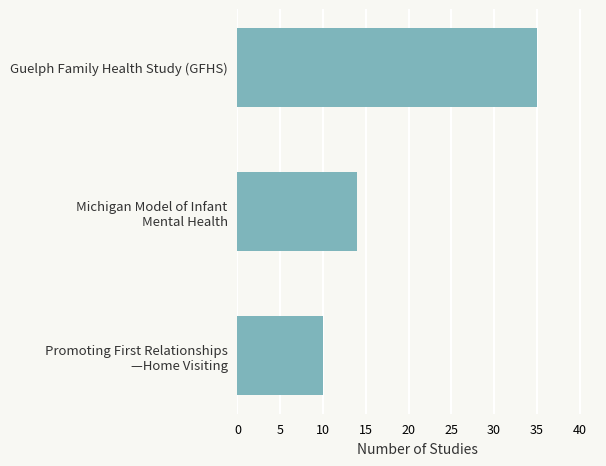

Does the chart contain any negative values?

No